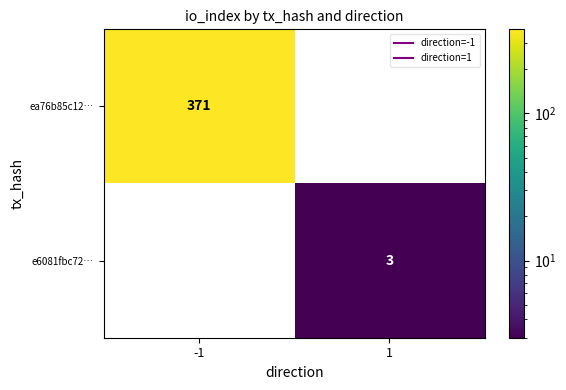

The e6081fbc72… series shows 2 at 1. True or false?

False